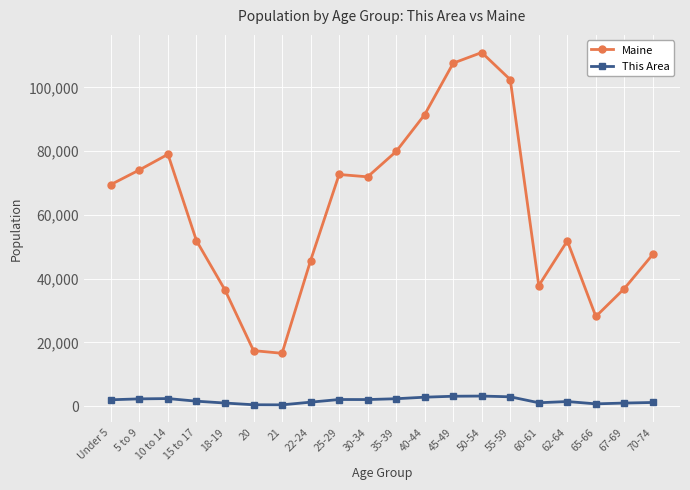

The value of Maine at 62-64 is 51837. True or false?

True